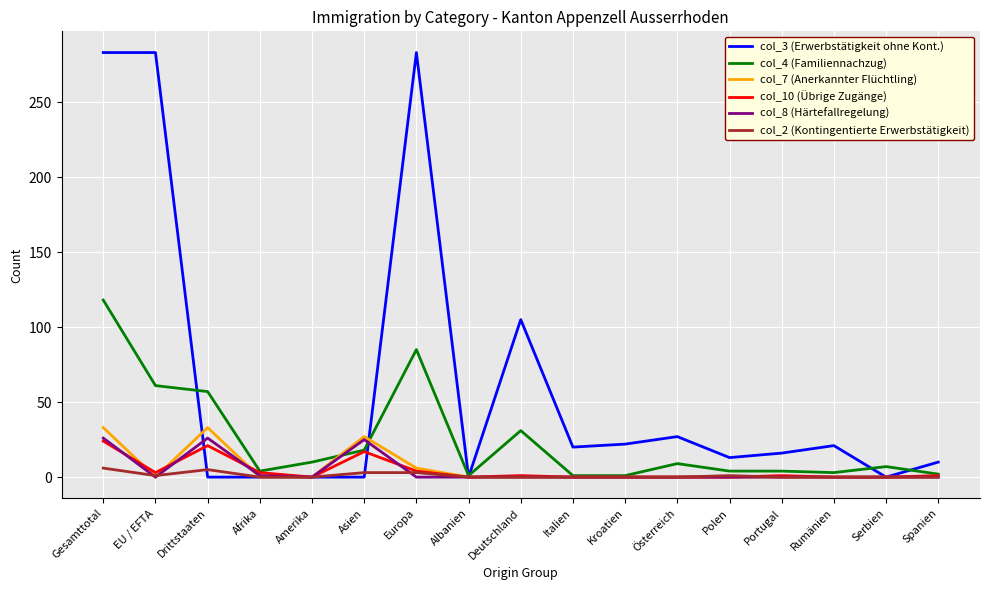

True or false: col_7 (Anerkannter Flüchtling) and col_3 (Erwerbstätigkeit ohne Kont.) cross at least once.

True